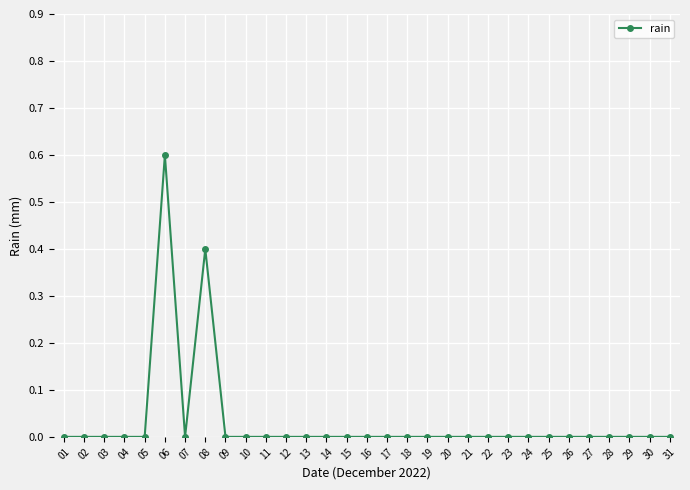

True or false: the data shows 0.4 at 13.

False